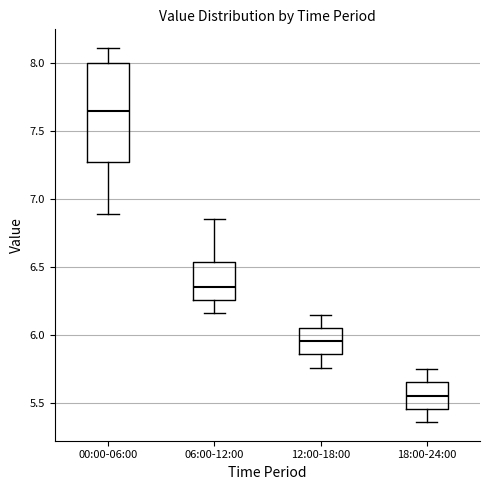

Which box's median line is the lowest?

18:00-24:00